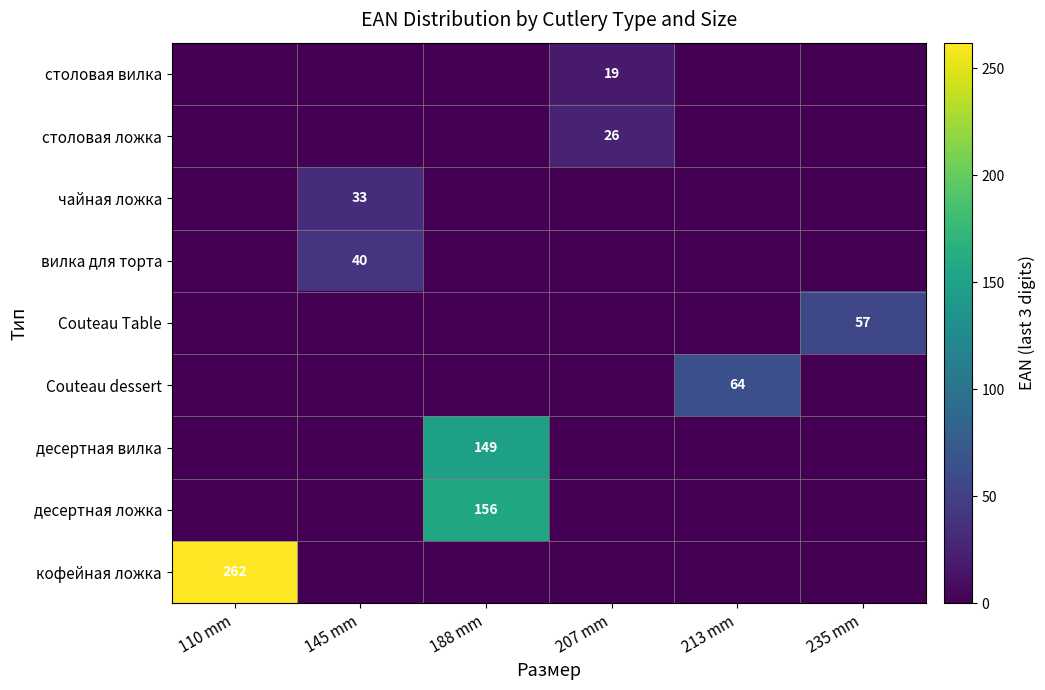

Is it true that десертная вилка equals 149 at 188 mm?

True